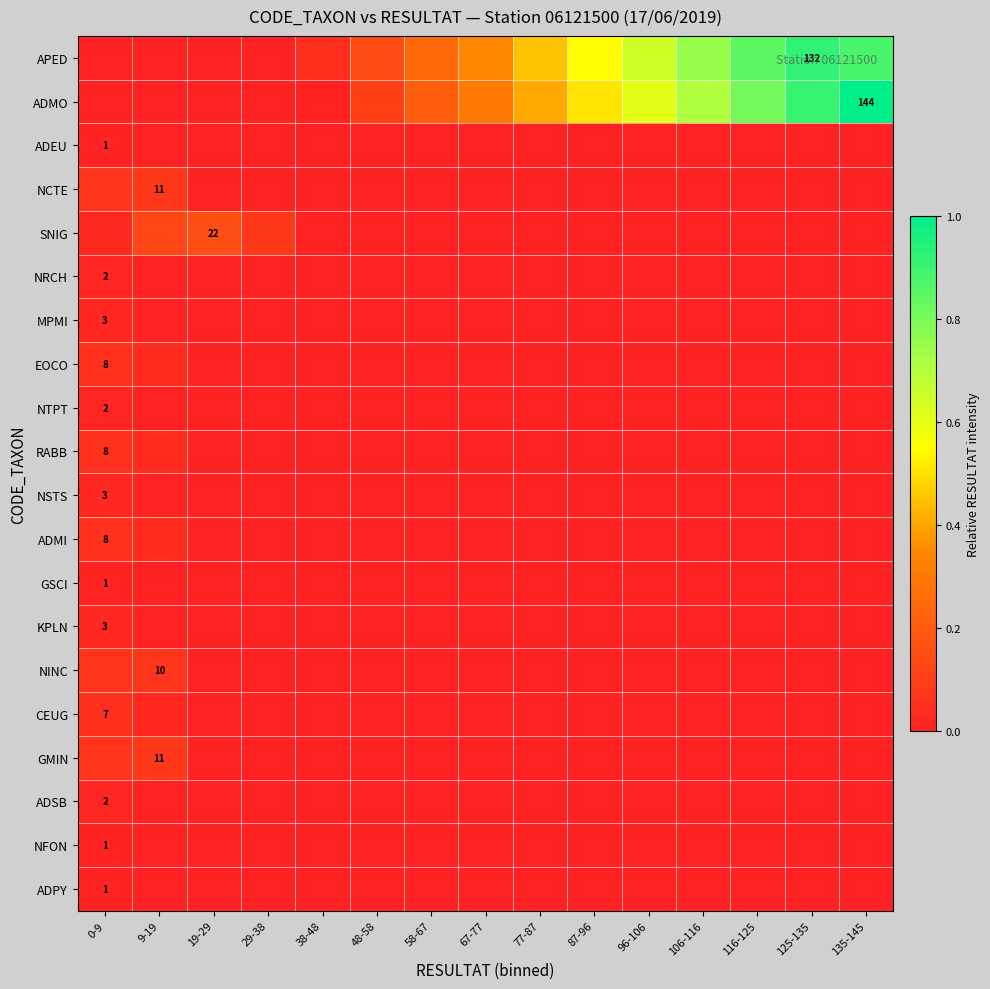

The ADSB series shows 0.0 at 87-96. True or false?

True